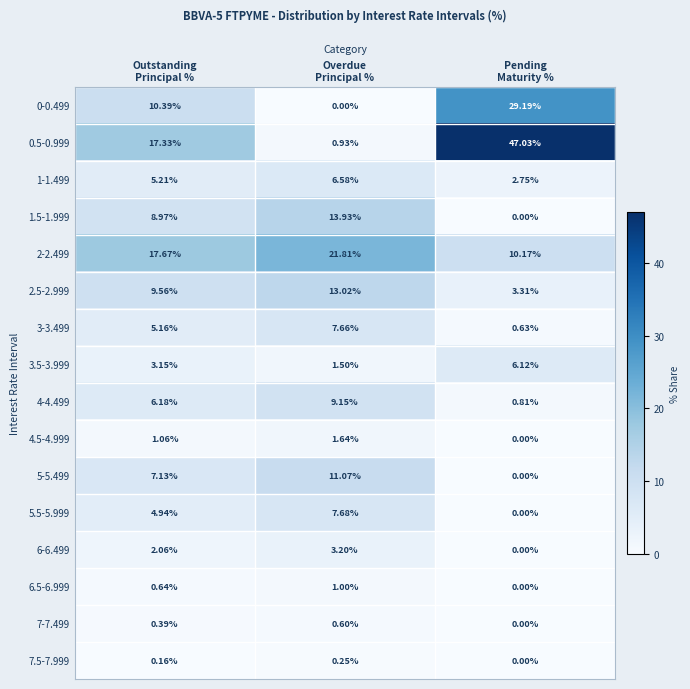

Which series has the widest spread of values?

0.5-0.999